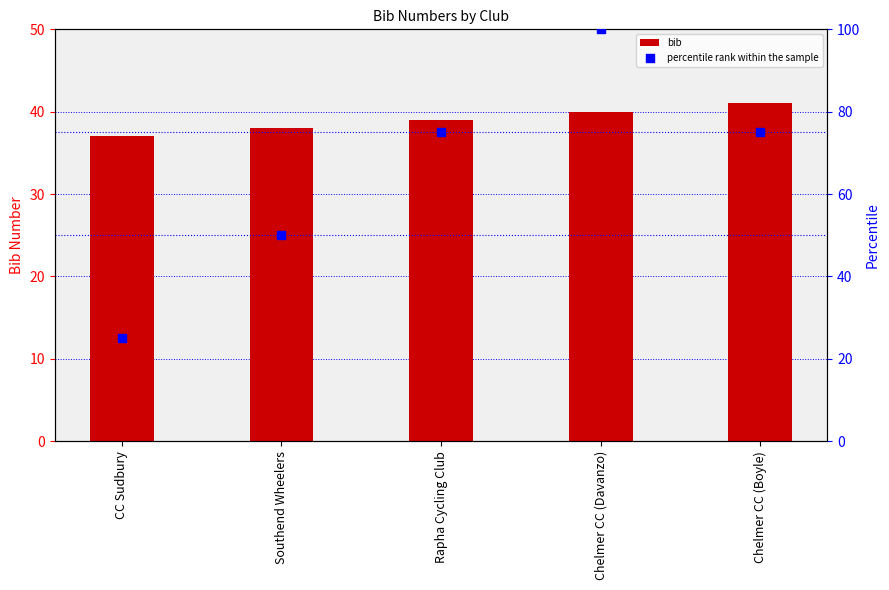

At how many categories does at least one series exceed 91?

1